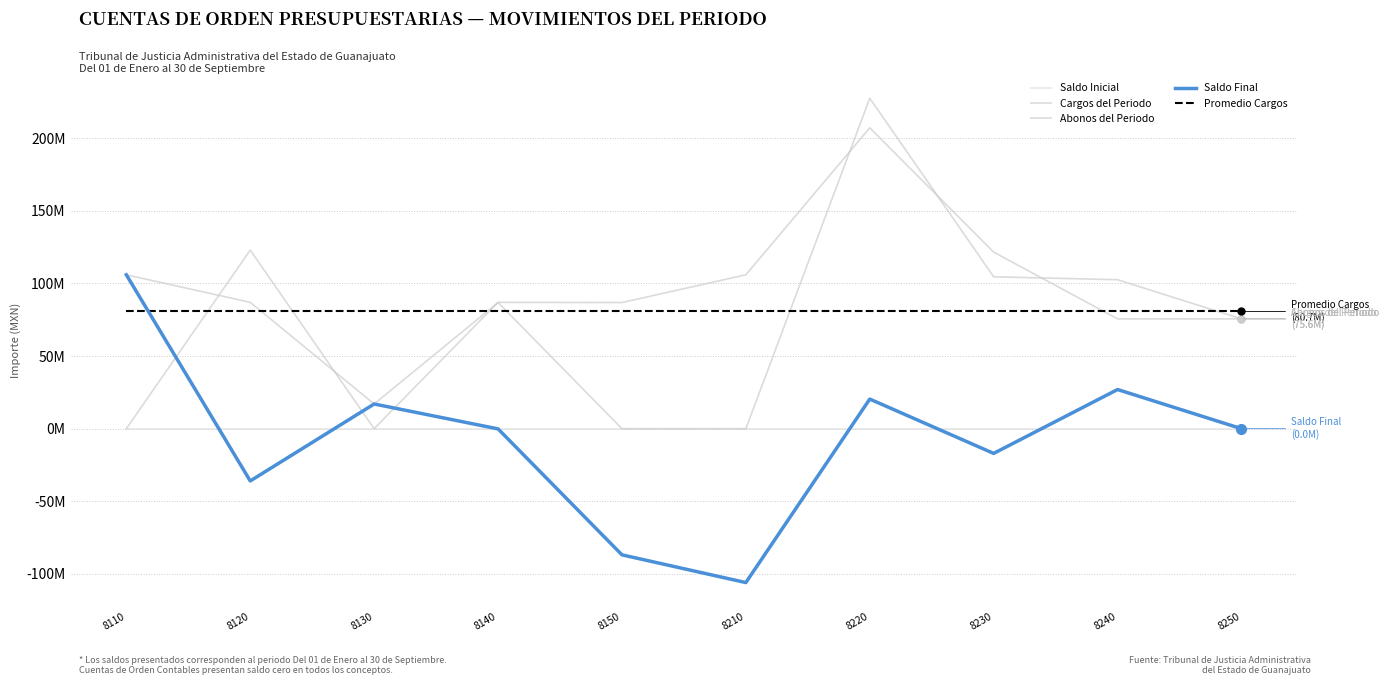

True or false: Cargos del Periodo and Saldo Final intersect in this chart.

False